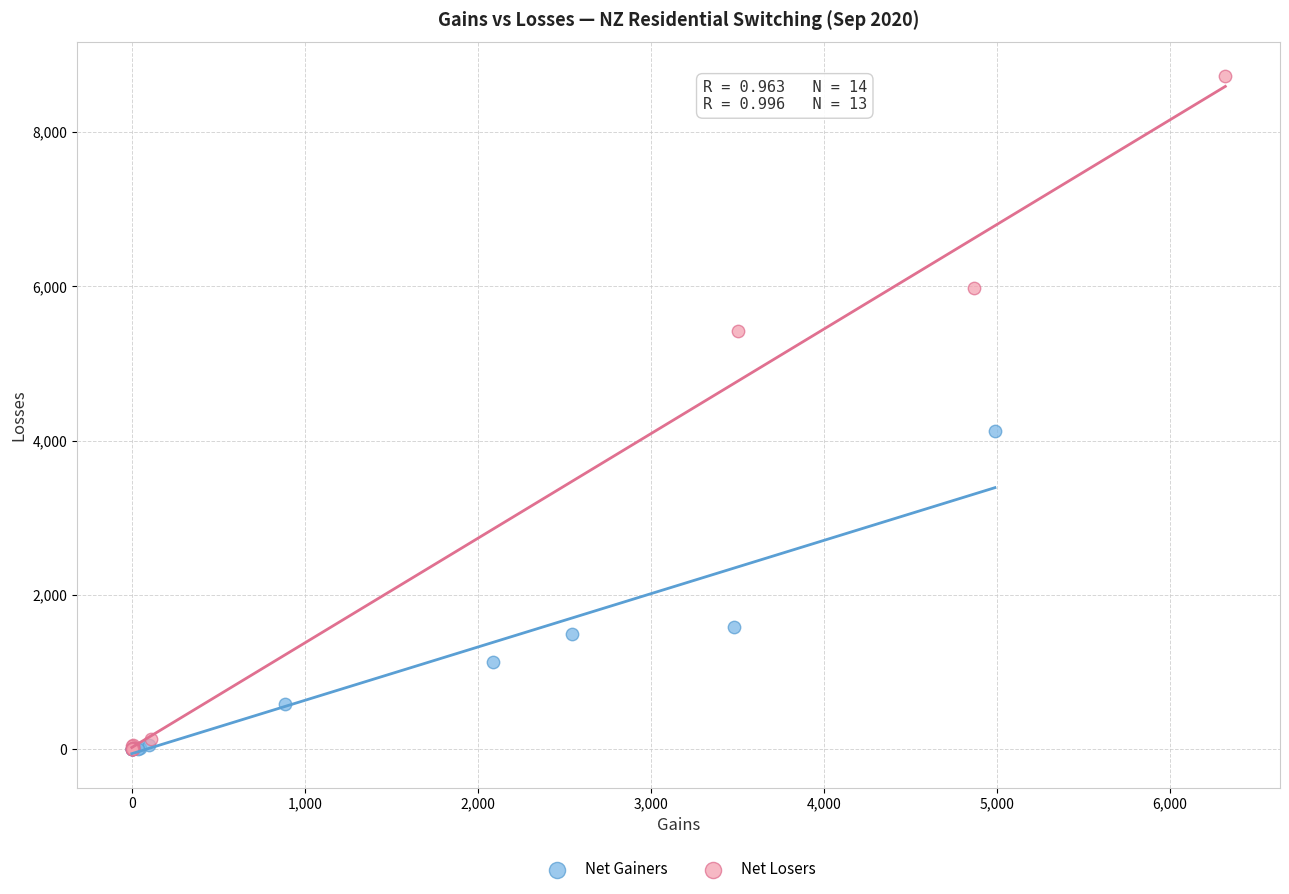

Which series reaches the maximum Y coordinate?

Net Losers